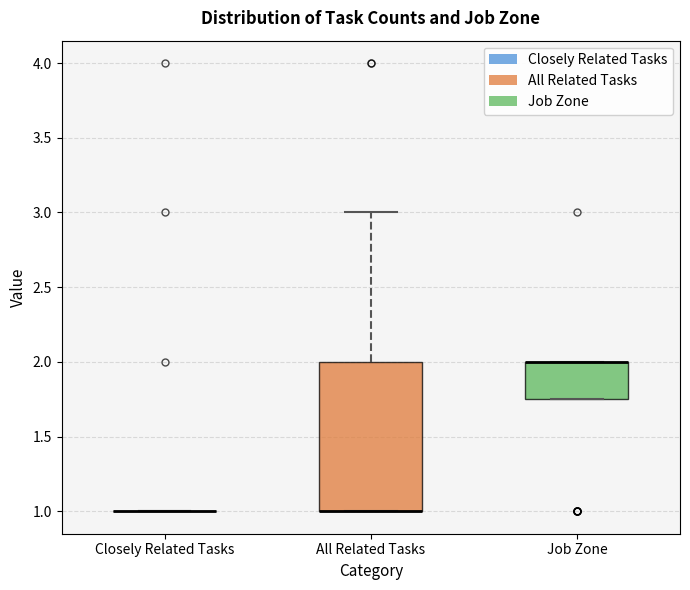

Which box is the tallest, from its lower edge to its upper edge?

All Related Tasks